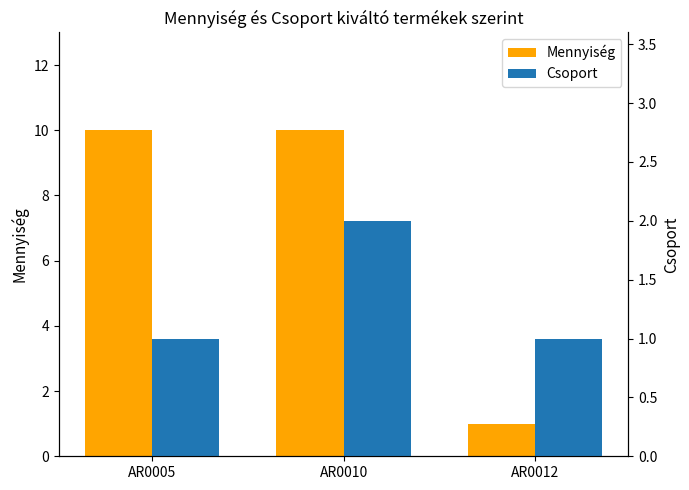

Which category has the highest value across all series?

AR0005